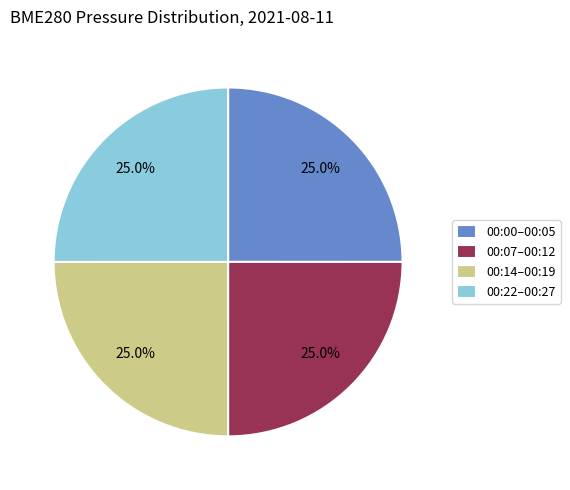

Is there any slice that represents more than half of the pie?

No